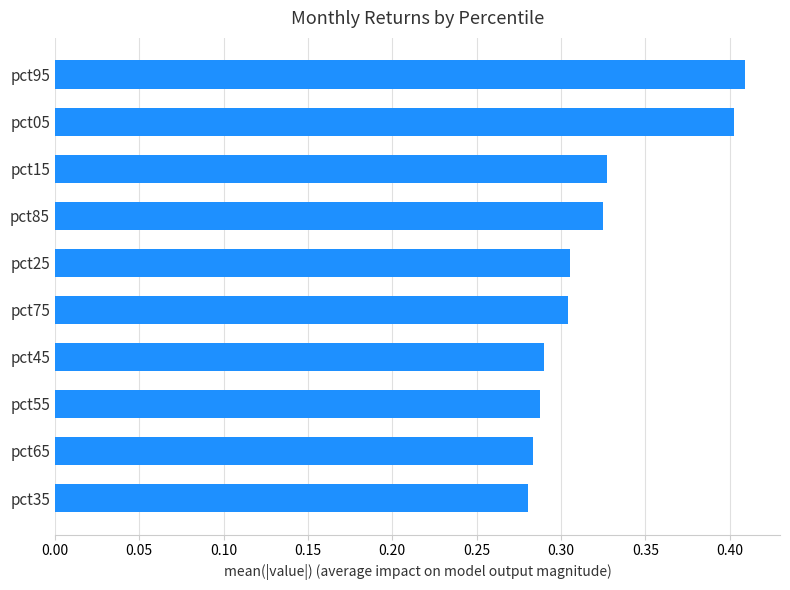

True or false: the data shows 0.1 at pct65.

False